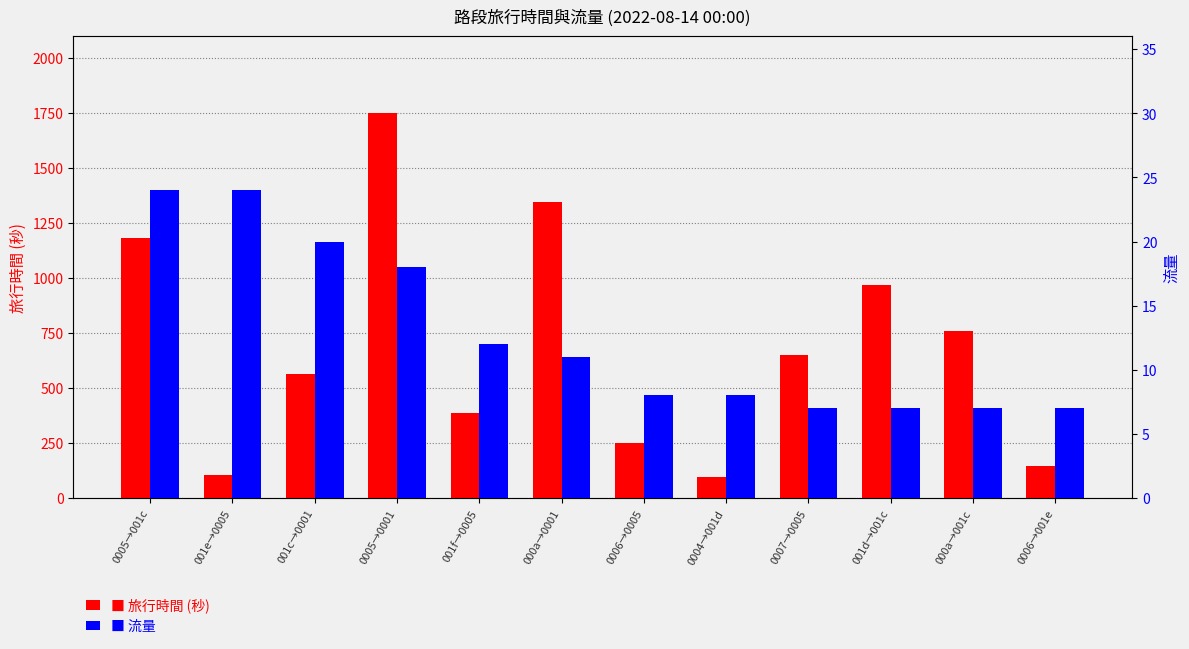

Rank the series by their average value, from highest to lowest.

旅行時間, 流量